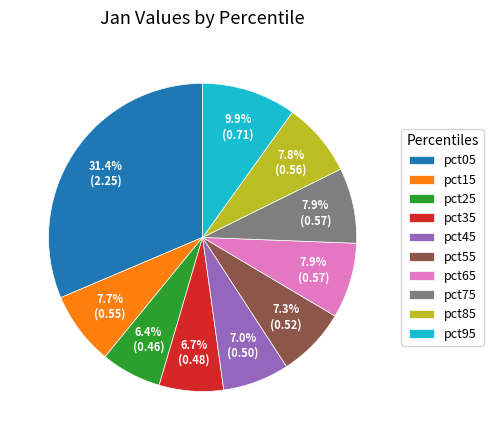

To the nearest percent, what percentage of the pie is pct15?

8%